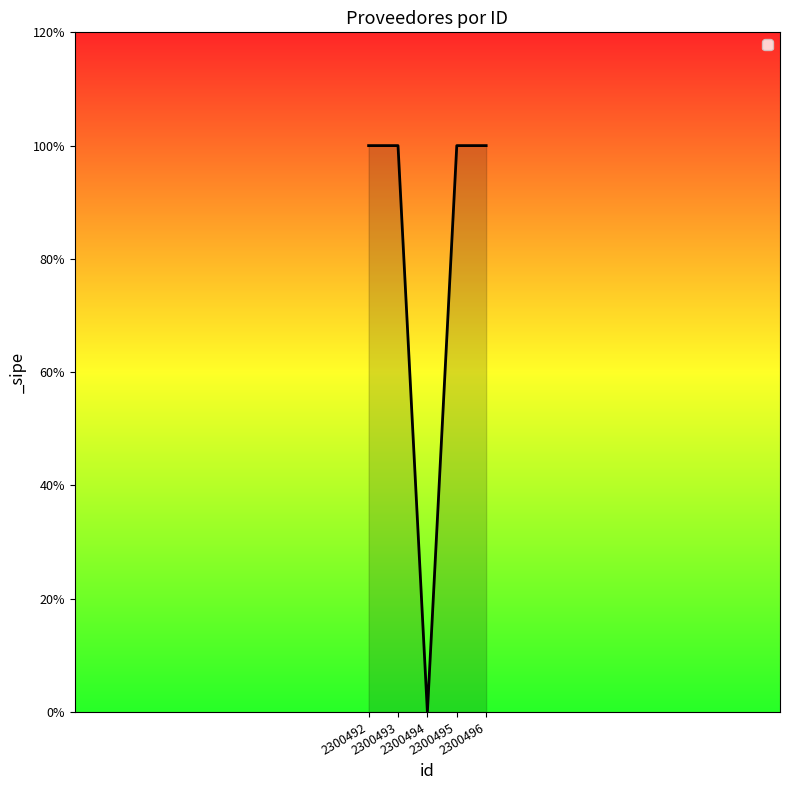

What is the difference between the second highest and minimum values?

1